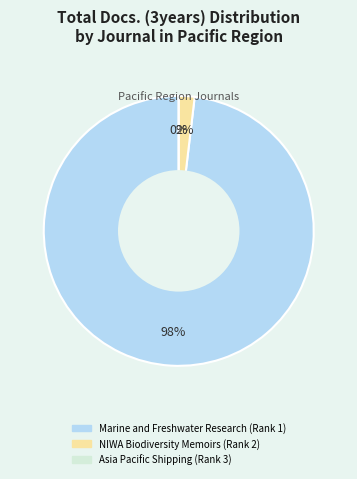

The Asia Pacific Shipping (Rank 3) slice represents 0% of the pie. True or false?

True